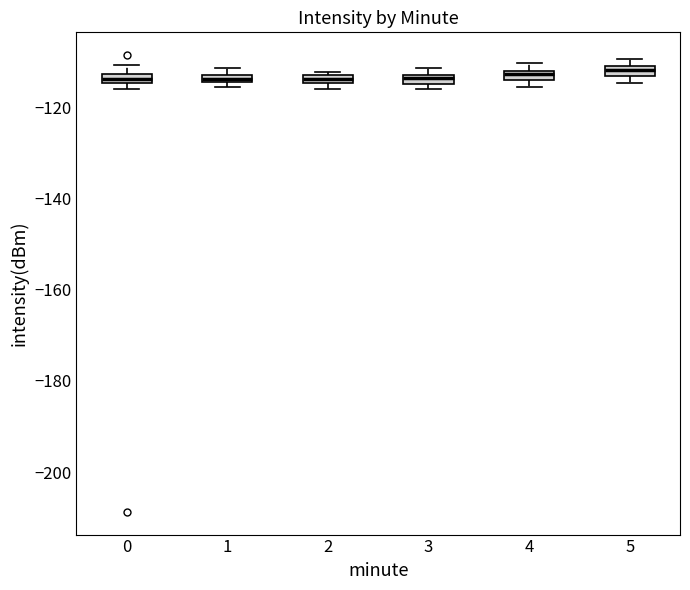

Where is the upper edge of the box at x = 3 on the y-axis? The values are not printed on the chart, so give them approximately, as read against the axis.

-112